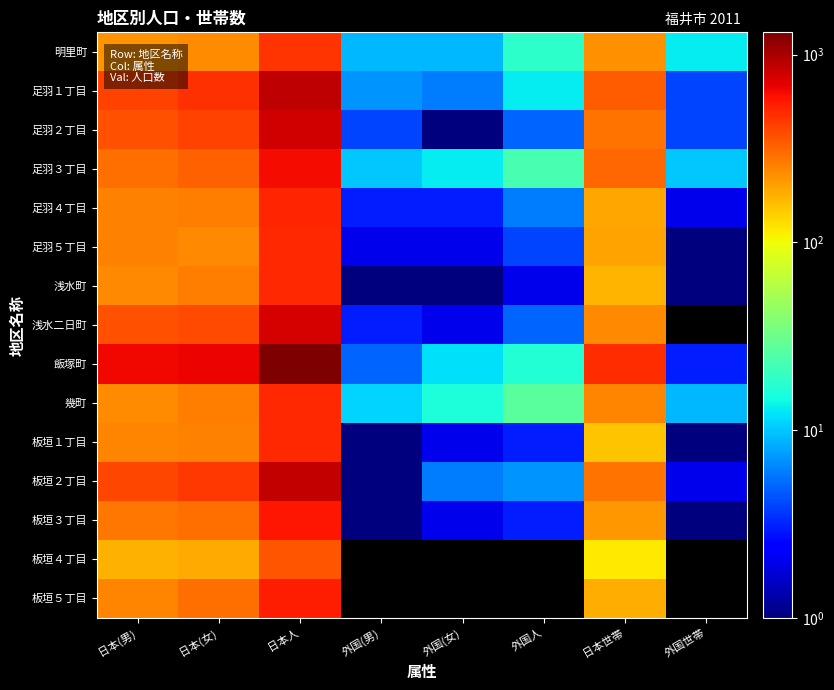

Which series has the largest range (max minus min)?

飯塚町